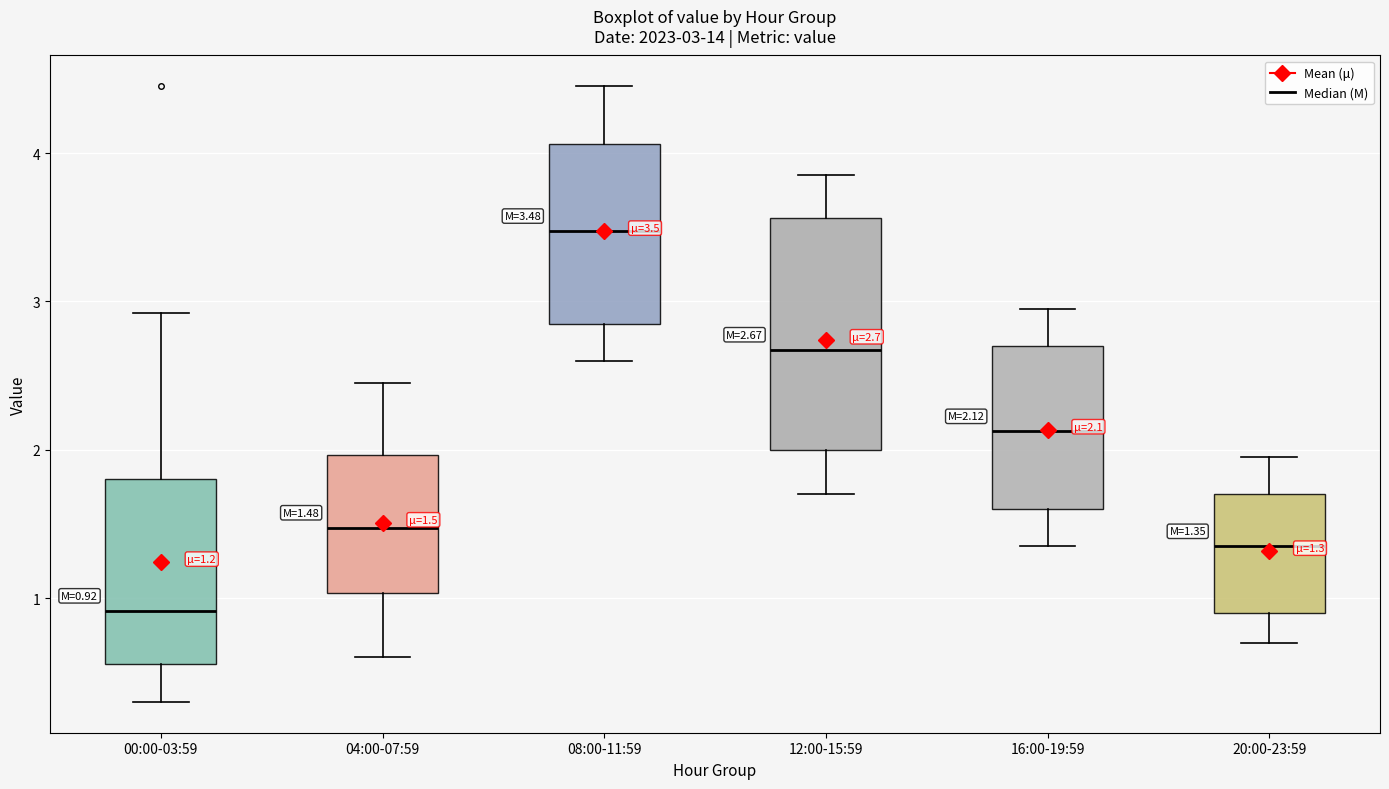

Comparing the boxes themselves (not the whiskers), which one is the tallest?

12:00-15:59